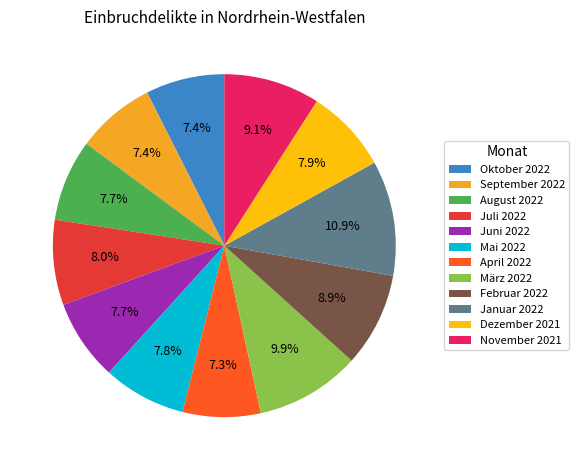

Which category has the biggest portion of the pie?

Januar 2022